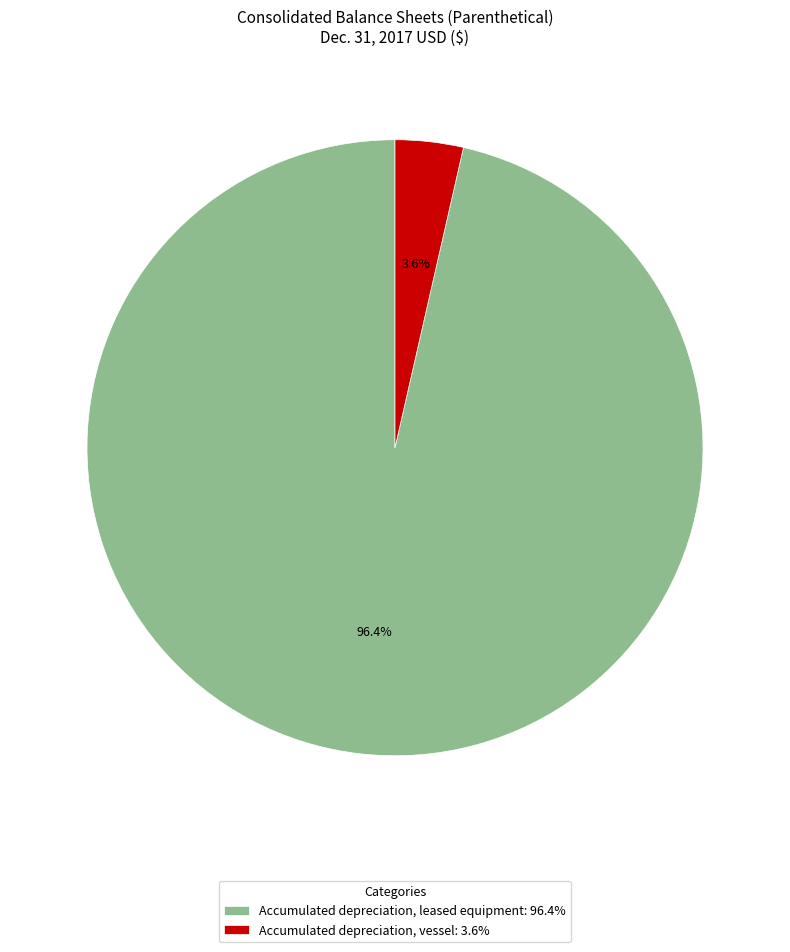

Which has a higher value, Accumulated depreciation, vessel or Accumulated depreciation, leased equipment?

Accumulated depreciation, leased equipment